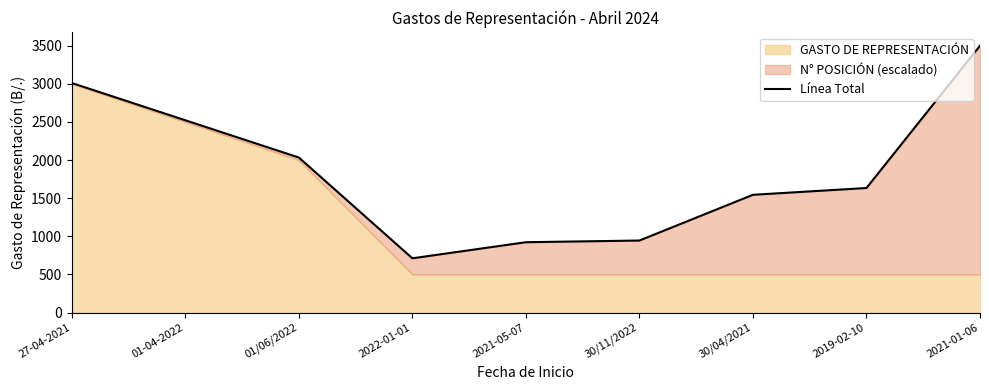

What is the difference between the maximum and minimum values?

2788.9